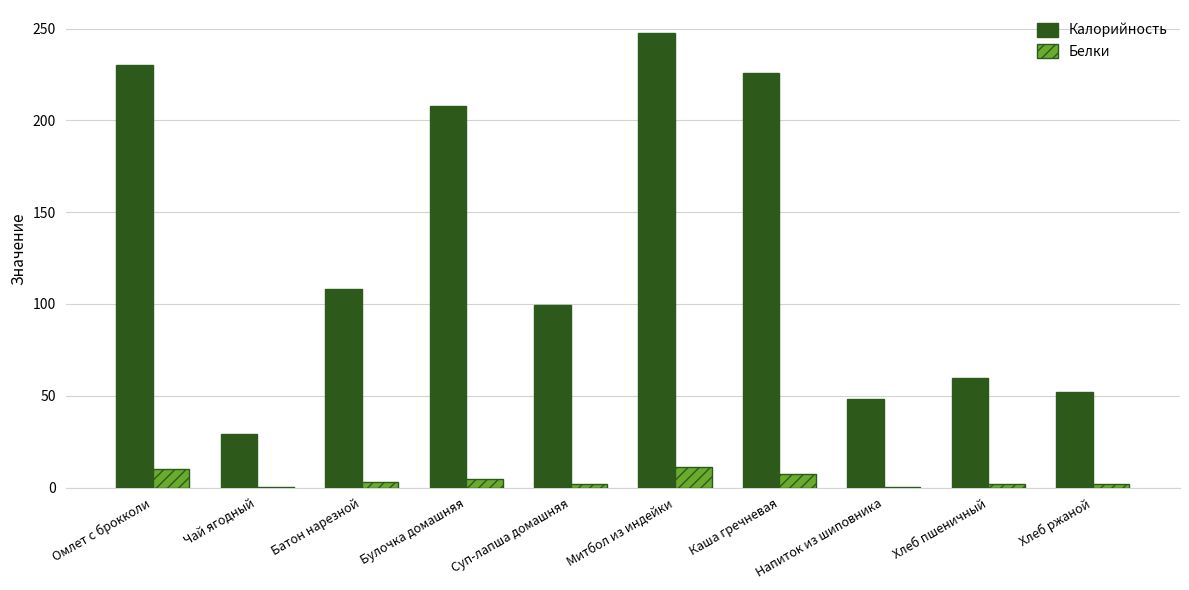

At which label is Калорийность closest to 138?

Батон нарезной